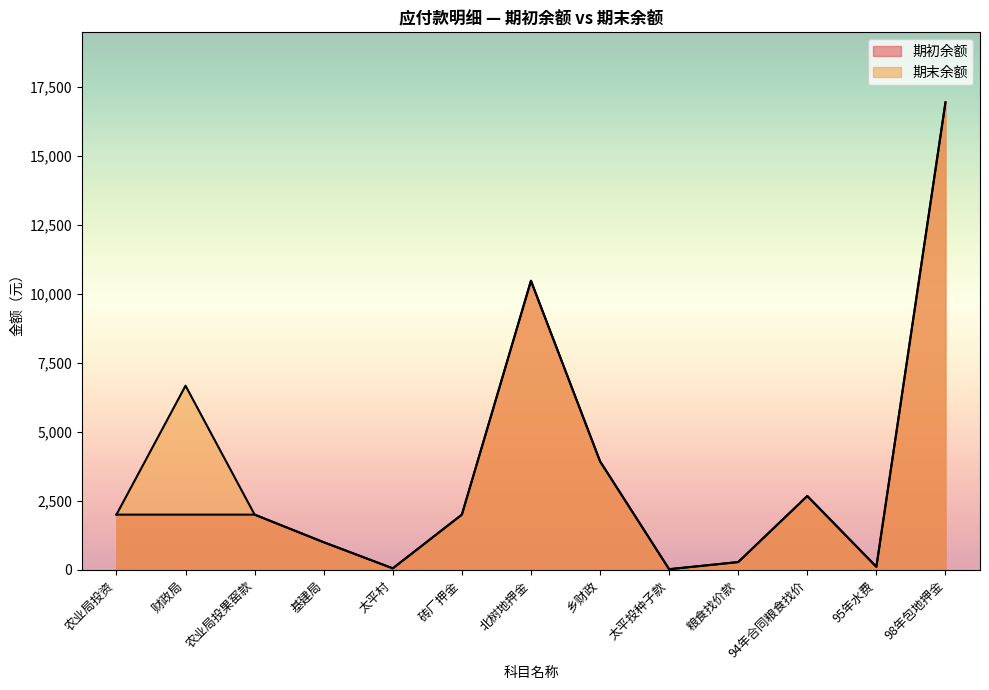

True or false: 期末余额 has a value of 183.9 at 95年水费.

False